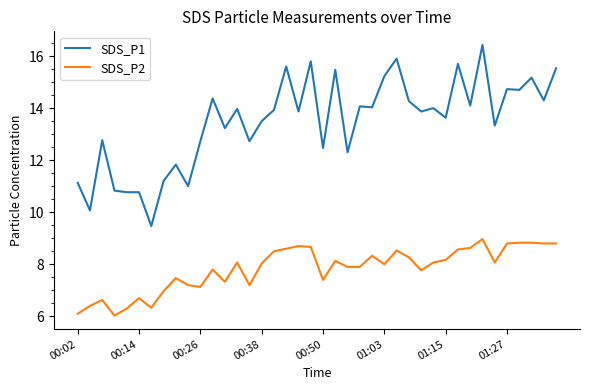

Rank the series by their average value, from lowest to highest.

SDS_P2, SDS_P1